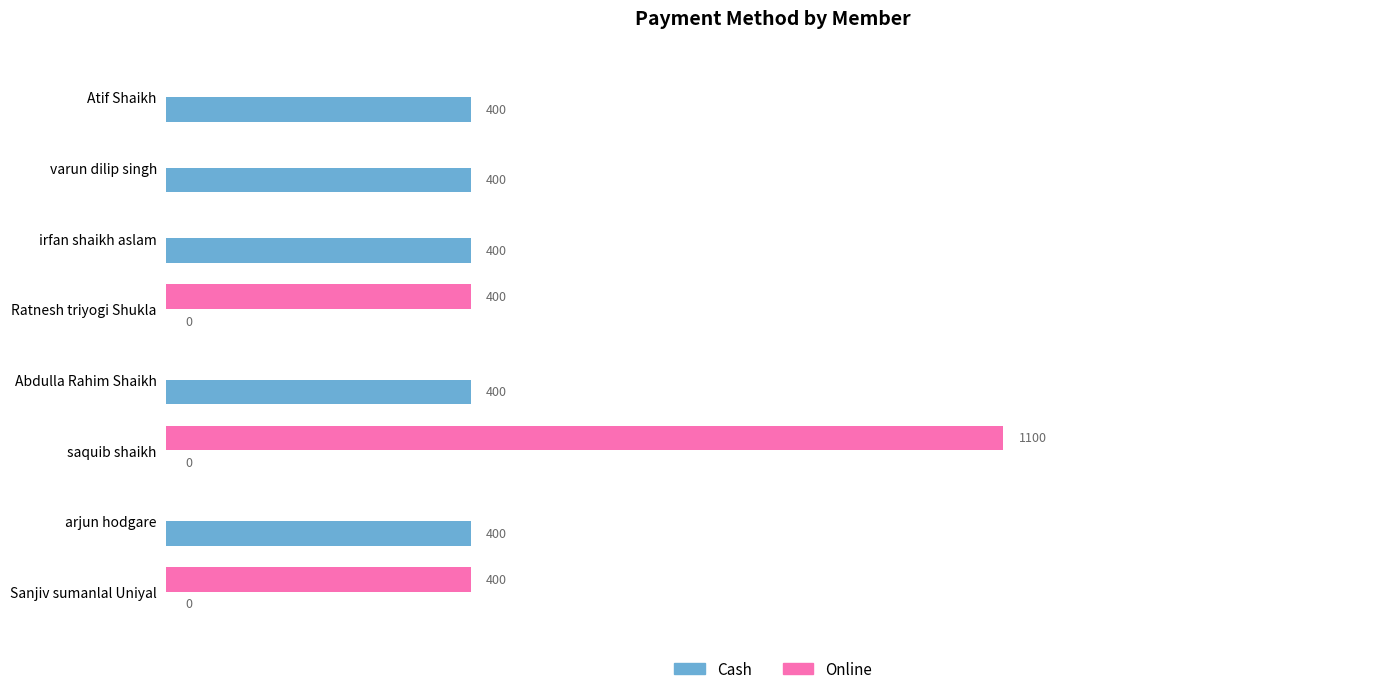

At which label does Online reach its peak?

saquib shaikh